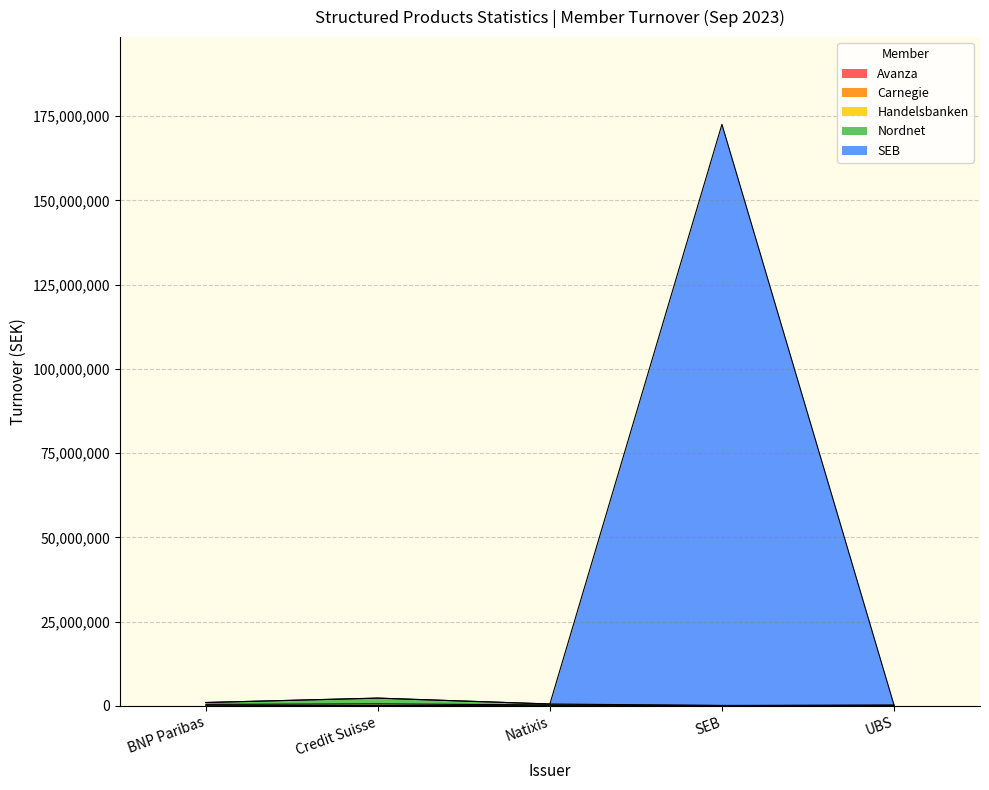

Is it true that Handelsbanken equals 963997.7 at Credit Suisse?

False